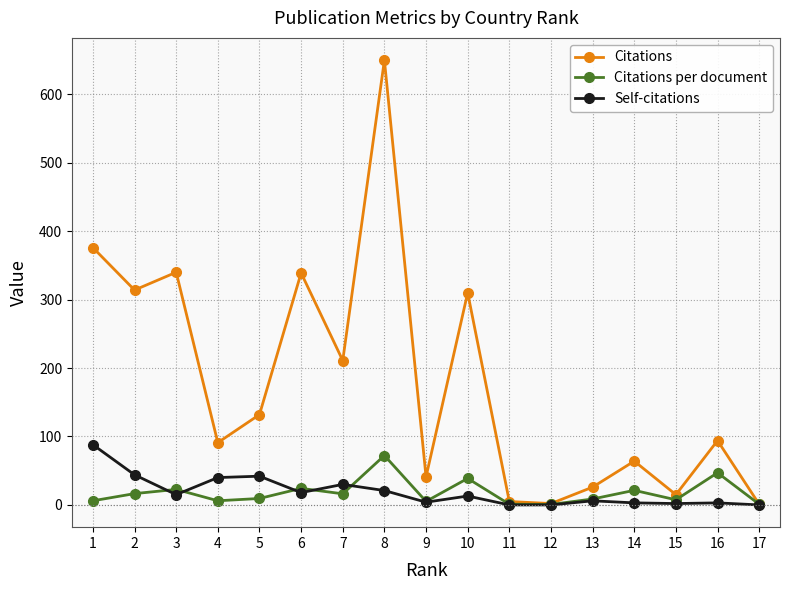

What is the difference between the maximum and minimum values in the Self-citations series?

88.0